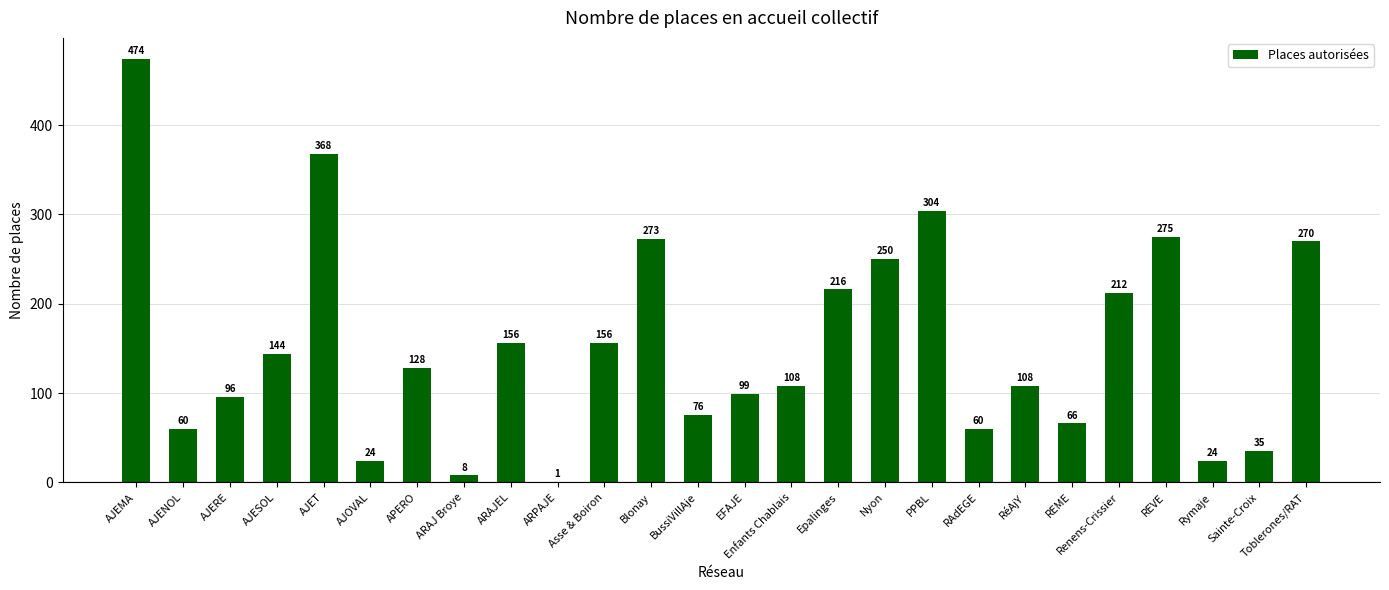

Which has a higher value, Nyon or Renens-Crissier?

Nyon